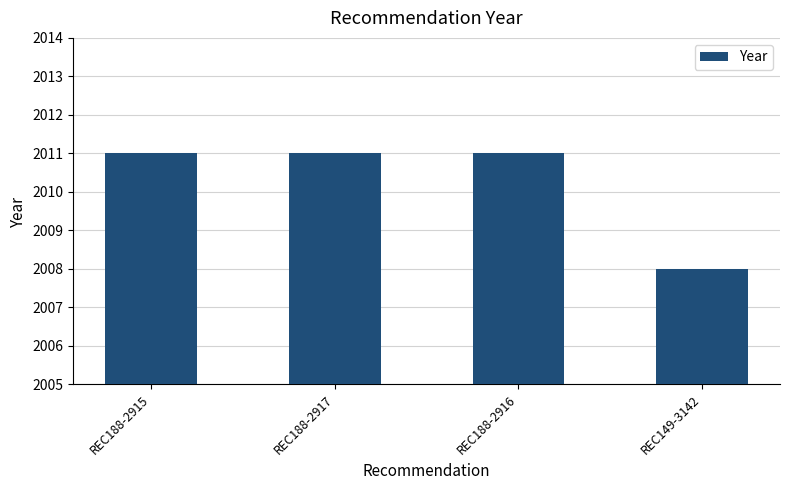

What is the label of the 1st bar from the left?

REC188-2915